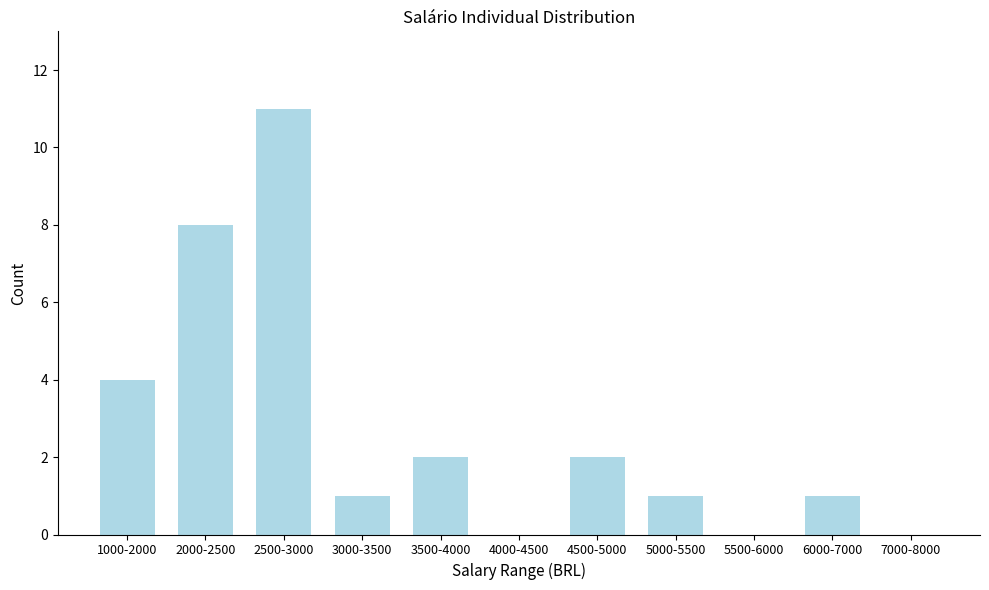

Reading left to right, transcribe all the data shown in this chart.

1000-2000=4	2000-2500=8	2500-3000=11	3000-3500=1	3500-4000=2	4000-4500=0	4500-5000=2	5000-5500=1	5500-6000=0	6000-7000=1	7000-8000=0